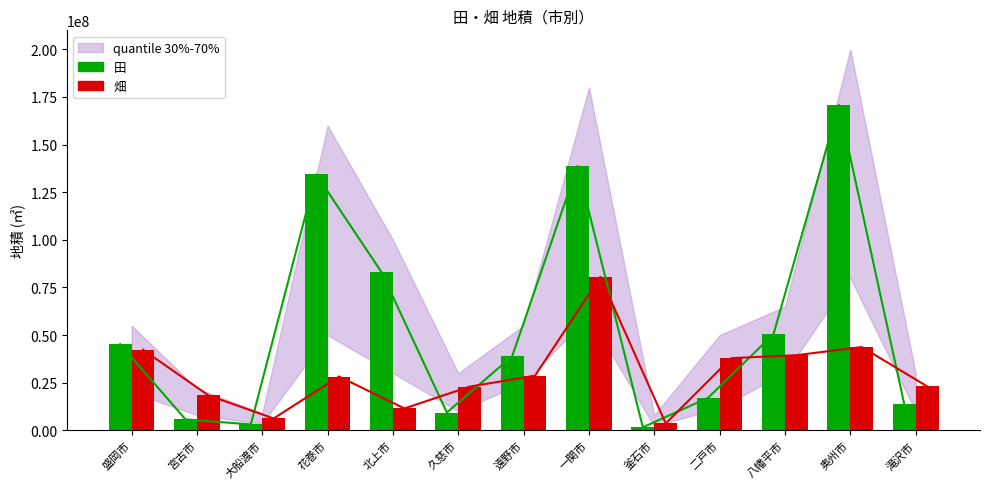

What is the difference between the 田 values at 久慈市 and 花巻市?

125058769